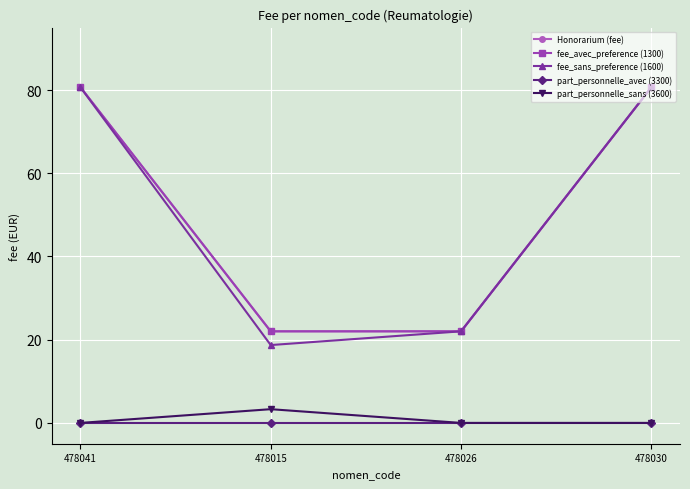

Reading left to right, list all the values displayed in this chart.

Honorarium (fee): 80.7	22.0	22.0	80.7
fee_avec_preference (1300): 80.7	22.0	22.0	80.7
fee_sans_preference (1600): 80.7	18.7	22.0	80.7
part_personnelle_avec (3300): 0.0	0.0	0.0	0.0
part_personnelle_sans (3600): 0.0	3.3	0.0	0.0